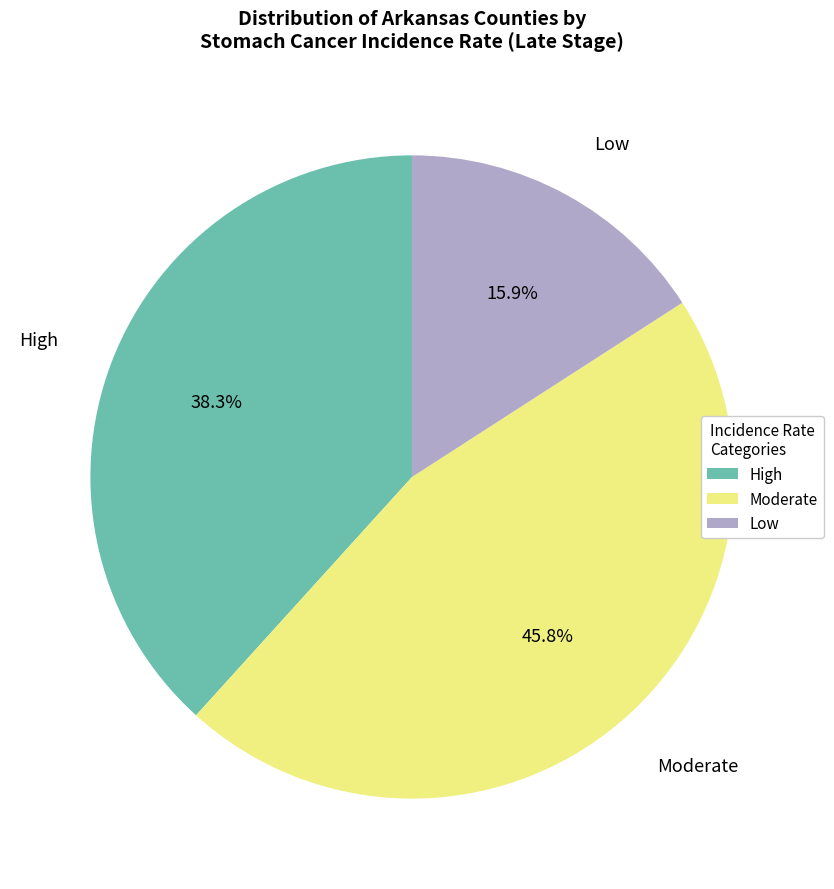

Is there any slice that represents more than half of the pie?

No